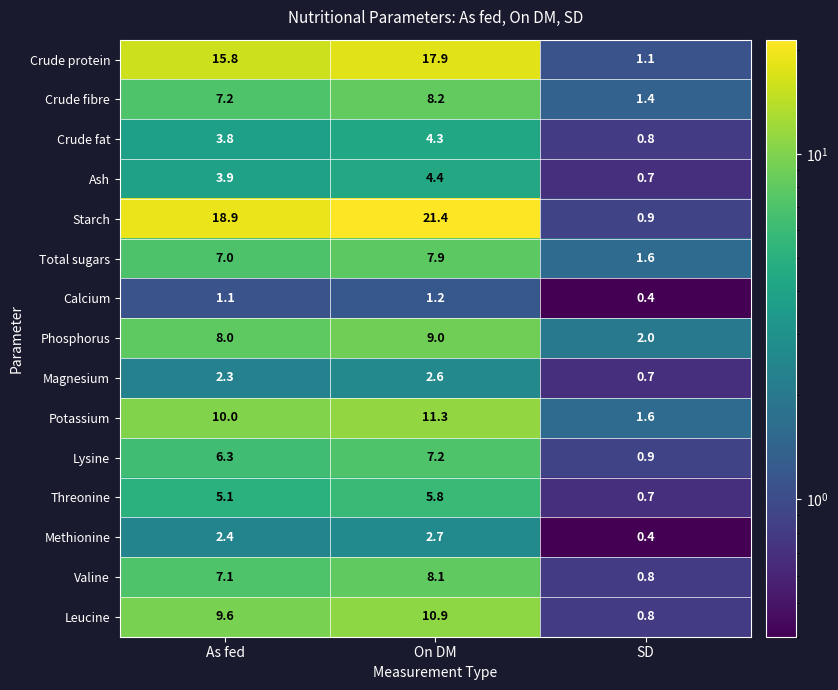

What is the average value of the Valine series?

5.3